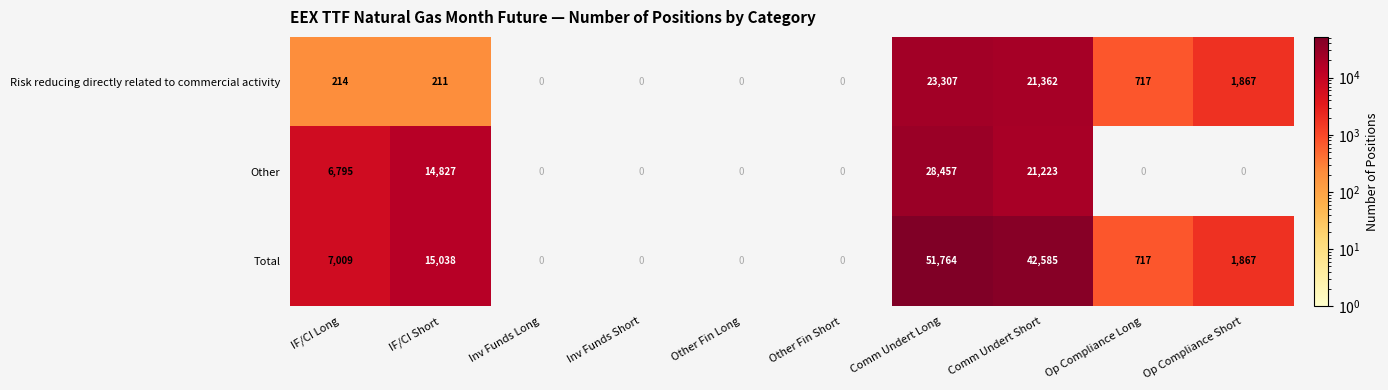

Which category has the lowest value across all series?

IF/CI Short